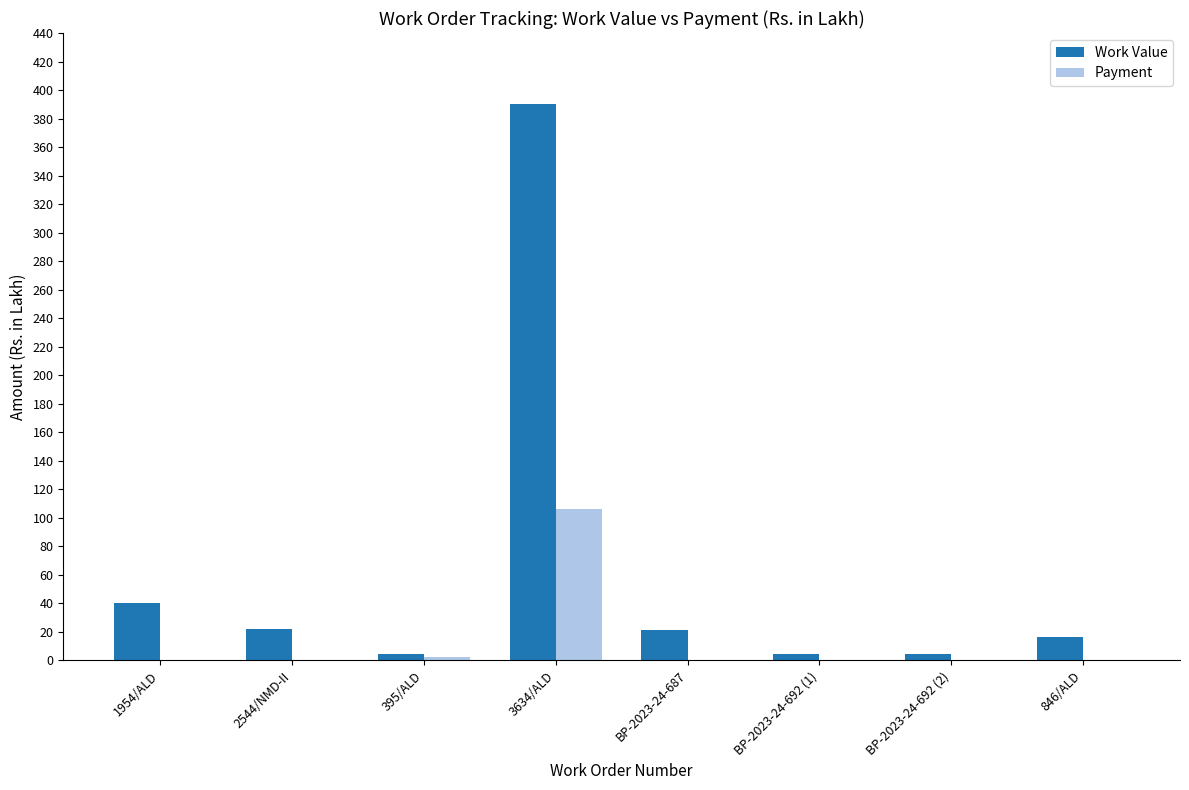

Which category has the highest value across all series?

3634/ALD